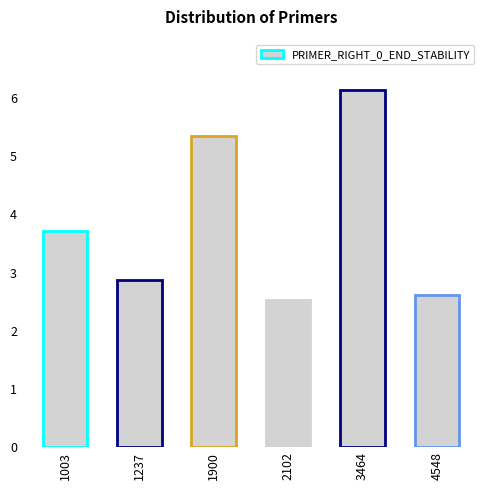

Where does the data first go above 3?

1003